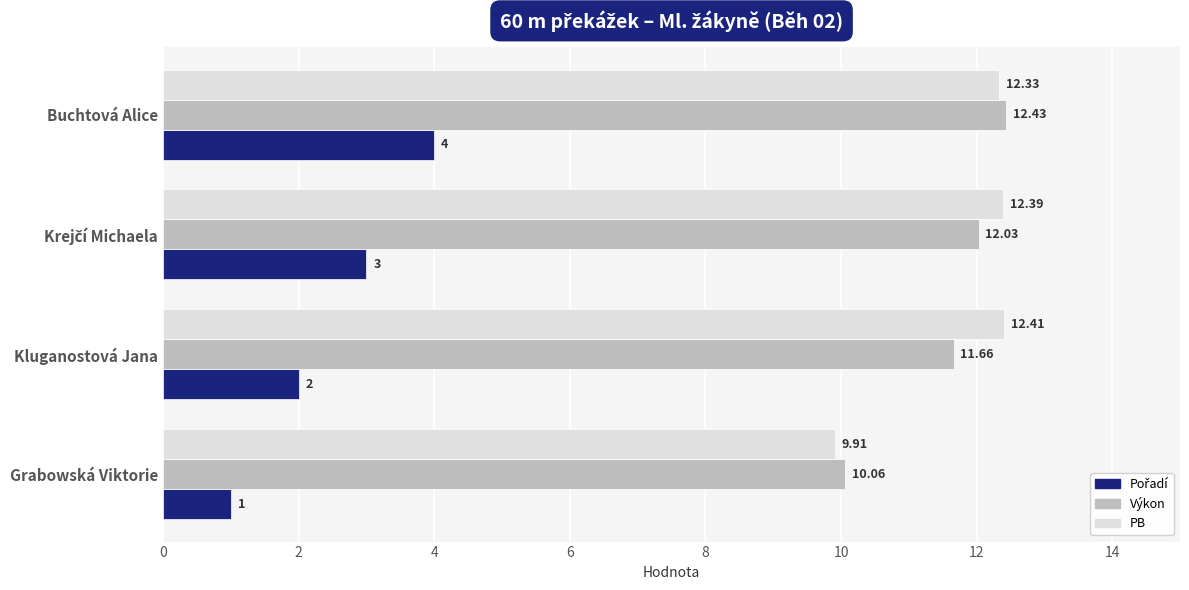

Which label corresponds to the largest value in the chart?

Buchtová Alice